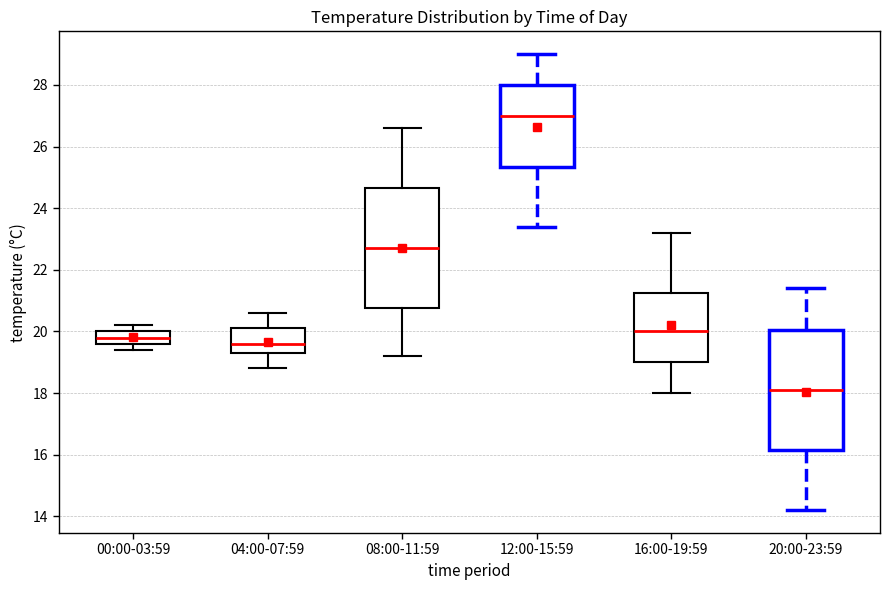

Reading left to right, read every box against the y-axis: the position of its median line, the range the box covers, and the ends of its whiskers. The values are not printed on the chart, so give them approximately, as read against the axis.

00:00-03:59: median 19.8, box 19.6 to 20.0, whiskers 19.4 to 20.2
04:00-07:59: median 19.6, box 19.4 to 20.2, whiskers 18.8 to 20.6
08:00-11:59: median 22.8, box 20.8 to 24.6, whiskers 19.2 to 26.6
12:00-15:59: median 27.0, box 25.4 to 28.0, whiskers 23.4 to 29.0
16:00-19:59: median 20.0, box 19.0 to 21.2, whiskers 18.0 to 23.2
20:00-23:59: median 18.2, box 16.2 to 20.0, whiskers 14.2 to 21.4